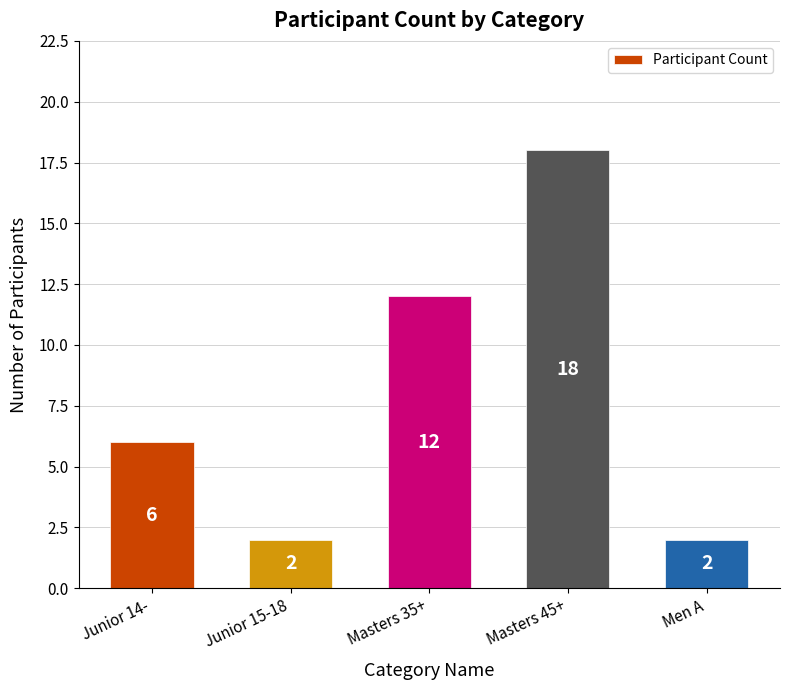

Which category has the highest value across all series?

Masters 45+